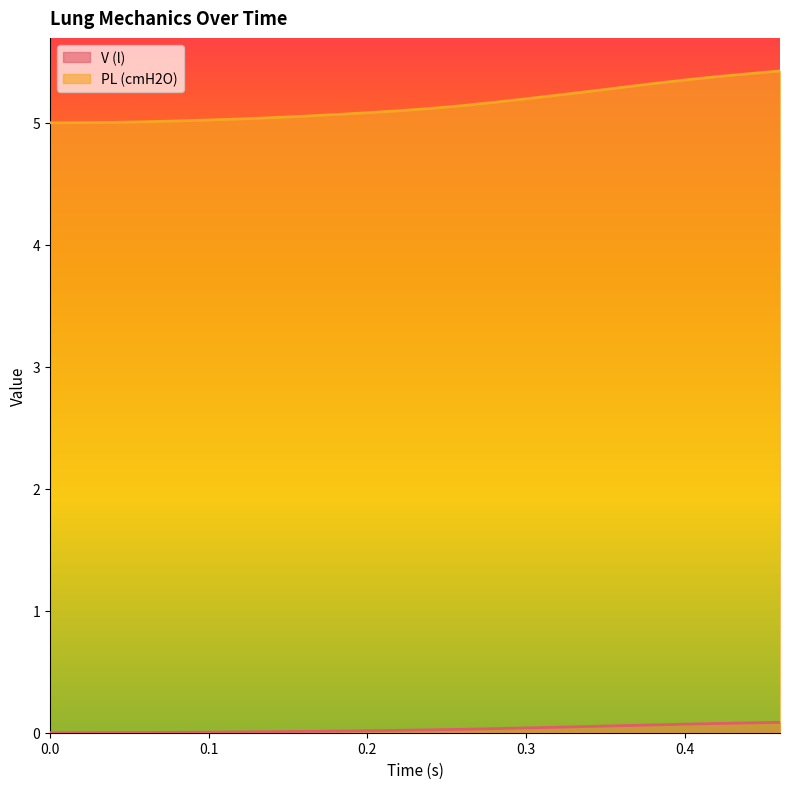

Rank the series by their average value, from lowest to highest.

V (l), PL (cmH2O)